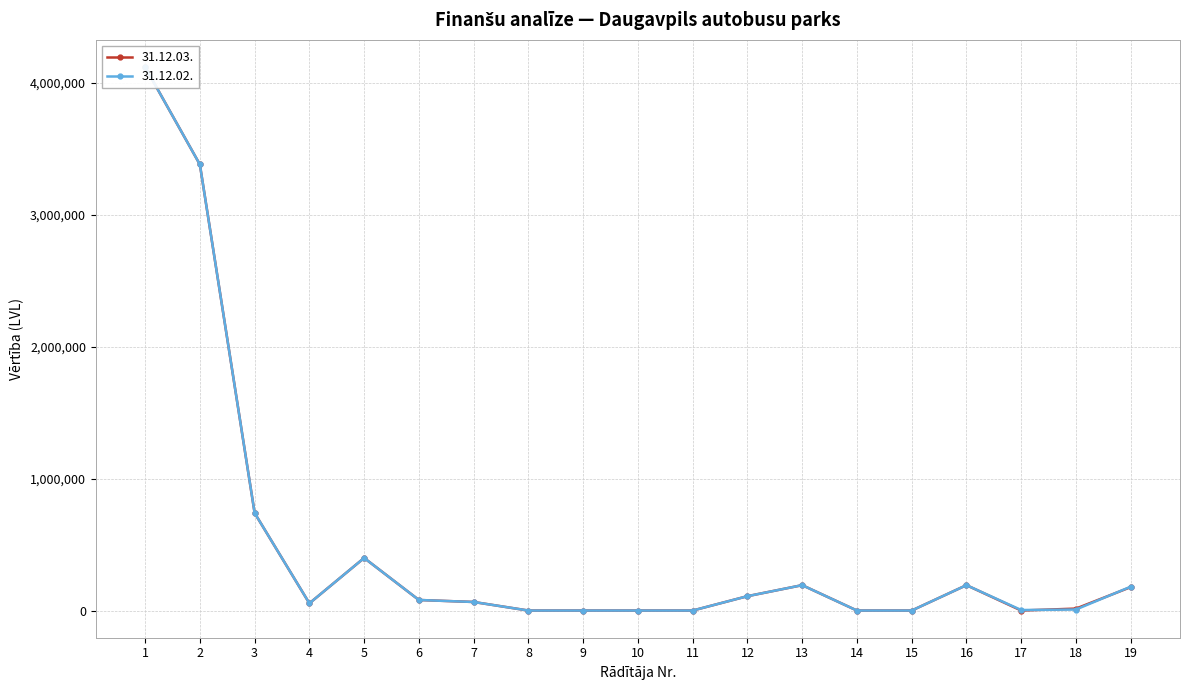

List the labels in order of 31.12.02. value, smallest first.

8, 9, 11, 14, 15, 10, 17, 18, 4, 7, 6, 12, 19, 13, 16, 5, 3, 2, 1